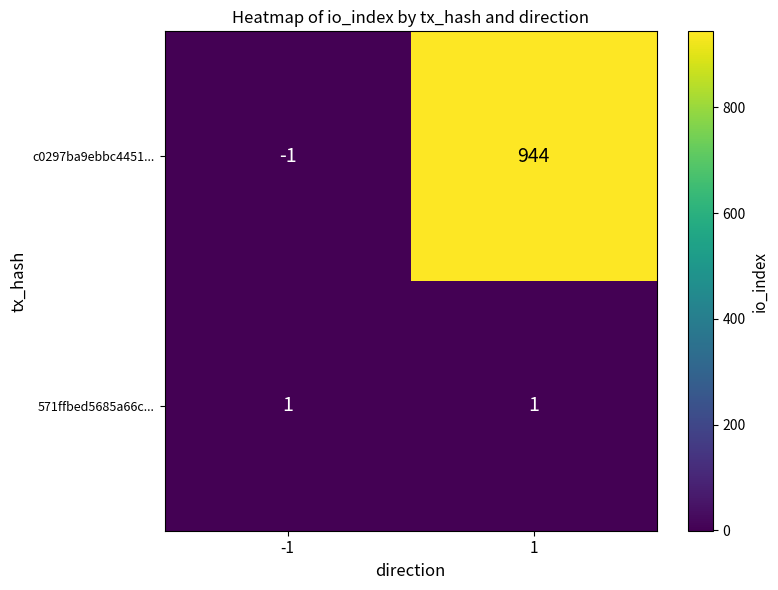

Reading left to right, extract all data points from this chart.

c0297ba9ebbc4451...: -1=-1	1=944
571ffbed5685a66c...: -1=1	1=1